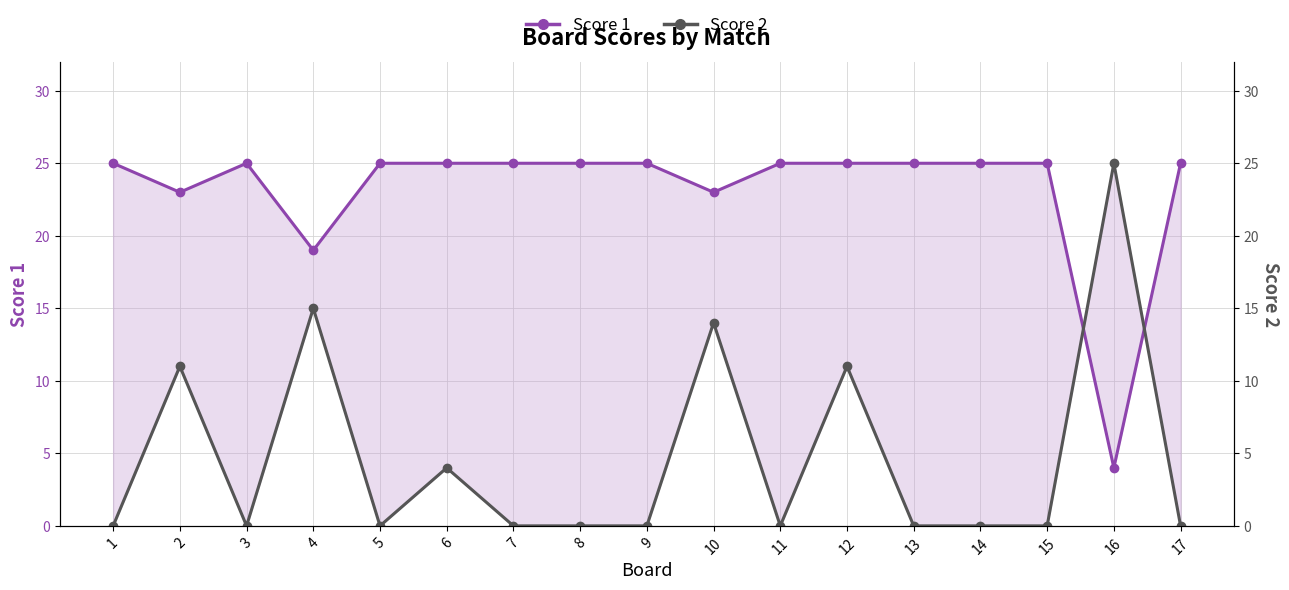

Between 16 and 7, which is larger?

7